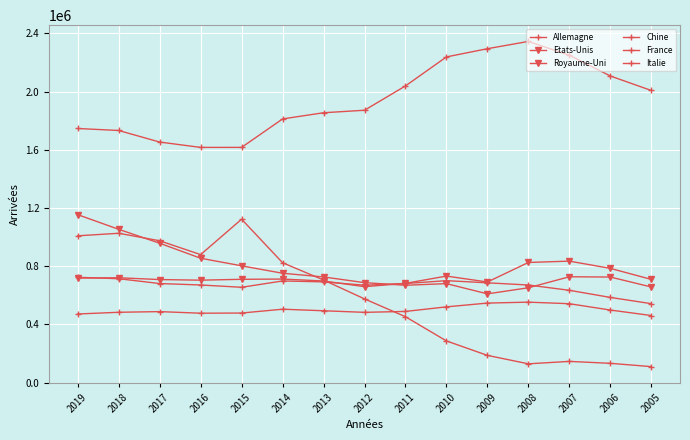

True or false: France and Italie intersect in this chart.

False